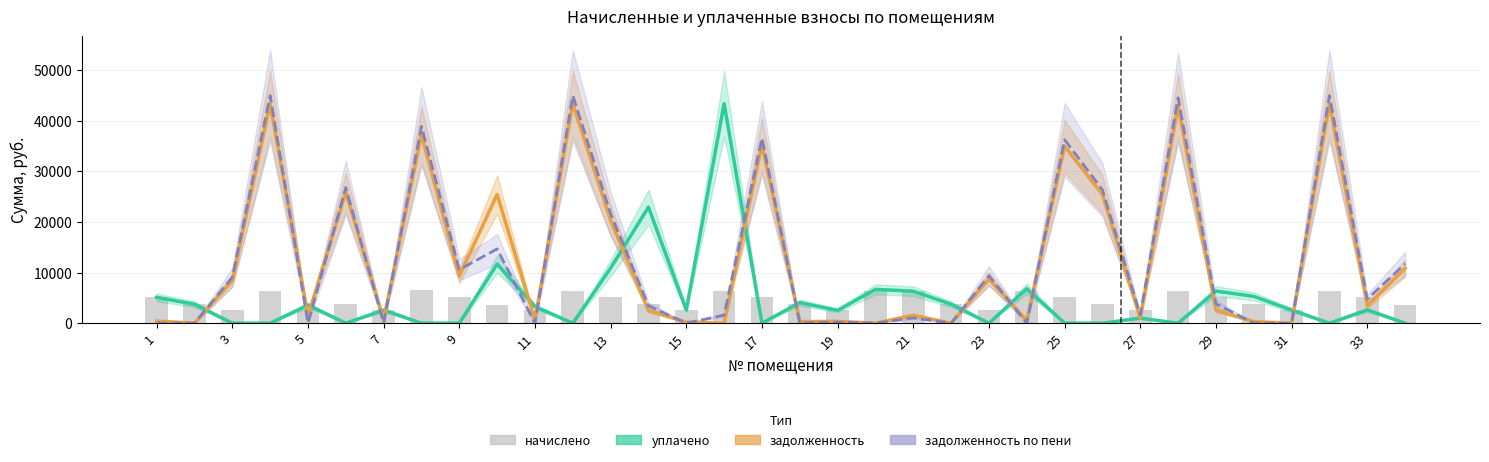

Reading right to left, extract all data points from this chart.

уплачено: 0.0	2619.1	0.0	2597.4	5294.7	6339.7	0.0	1000.0	0.0	0.0	6819.0	0.0	3744.1	6313.1	6679.0	2535.5	4056.0	0.0	43356.5	2597.3	22914.2	10875.9	0.0	3277.7	11677.4	0.0	0.0	2589.3	0.0	3568.5	0.0	0.0	3744.0	5108.5
задолженность: 10829.5	3441.5	43356.2	0.0	312.0	2554.7	42932.8	959.7	25410.2	34939.1	524.2	8725.5	0.0	1567.3	0.0	370.8	311.9	35256.7	0.0	216.4	2496.0	20311.6	43356.2	649.4	25410.2	9312.1	37231.1	649.4	25833.8	1424.1	43356.2	8434.4	0.0	425.8
задолженность по пени: 11736.2	4740.2	44953.2	0.0	0.0	3837.8	44514.2	1613.0	26346.2	36226.1	0.0	9376.8	0.0	1053.0	0.0	216.2	0.0	36555.4	1596.7	0.0	3432.0	21610.3	44953.2	0.0	14668.8	10589.4	38869.1	8.0	26785.4	0.0	44953.2	9087.6	0.0	0.0
начислено: 3627.0	5194.8	6388.2	2597.4	3744.0	5132.4	6325.8	2613.0	3744.0	5148.0	6294.6	2605.2	3744.0	6318.0	6388.2	2597.4	3744.0	5194.8	6388.2	2597.4	3744.0	5194.8	6388.2	2597.4	3649.9	5109.0	6552.0	2597.4	3806.4	2854.8	6388.2	2613.0	3744.0	5109.0